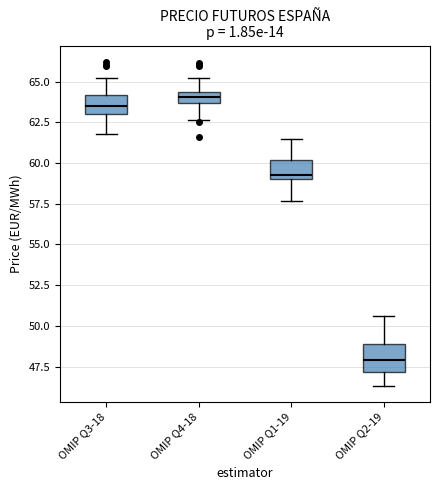

Comparing the boxes themselves (not the whiskers), which one is the tallest?

OMIP Q2-19